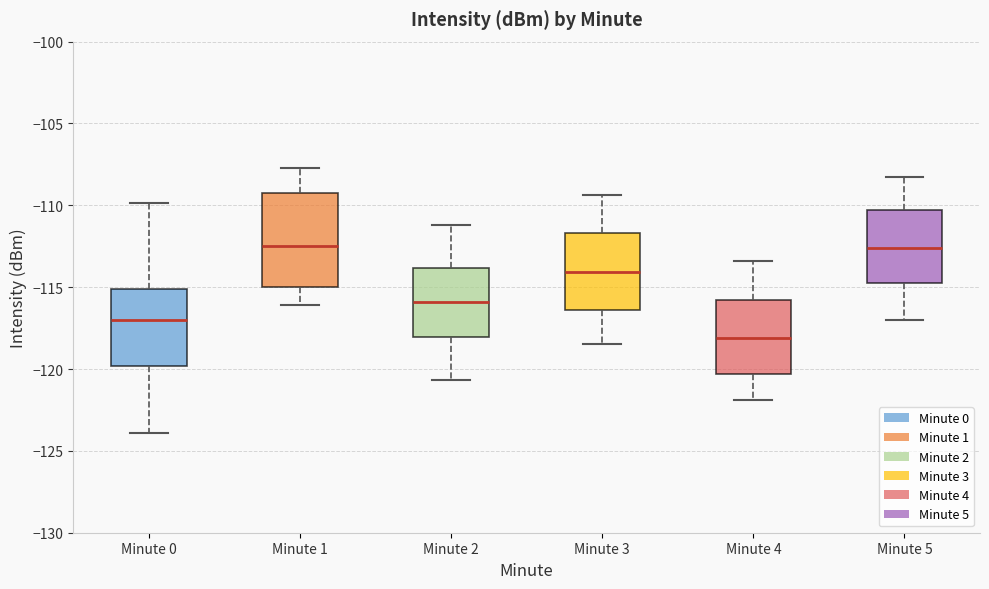

Reading left to right, transcribe this box plot: for each box, give where its median line is, the range the box spans, and where its two whiskers end, as read against the y-axis. The values are not printed on the chart, so give them approximately, as read against the axis.

Minute 0: median -117.0, box -120.0 to -115.0, whiskers -124.0 to -110.0
Minute 1: median -112.5, box -115.0 to -109.0, whiskers -116.0 to -107.5
Minute 2: median -116.0, box -118.0 to -114.0, whiskers -120.5 to -111.0
Minute 3: median -114.0, box -116.5 to -111.5, whiskers -118.5 to -109.5
Minute 4: median -118.0, box -120.5 to -116.0, whiskers -122.0 to -113.5
Minute 5: median -112.5, box -114.5 to -110.5, whiskers -117.0 to -108.5